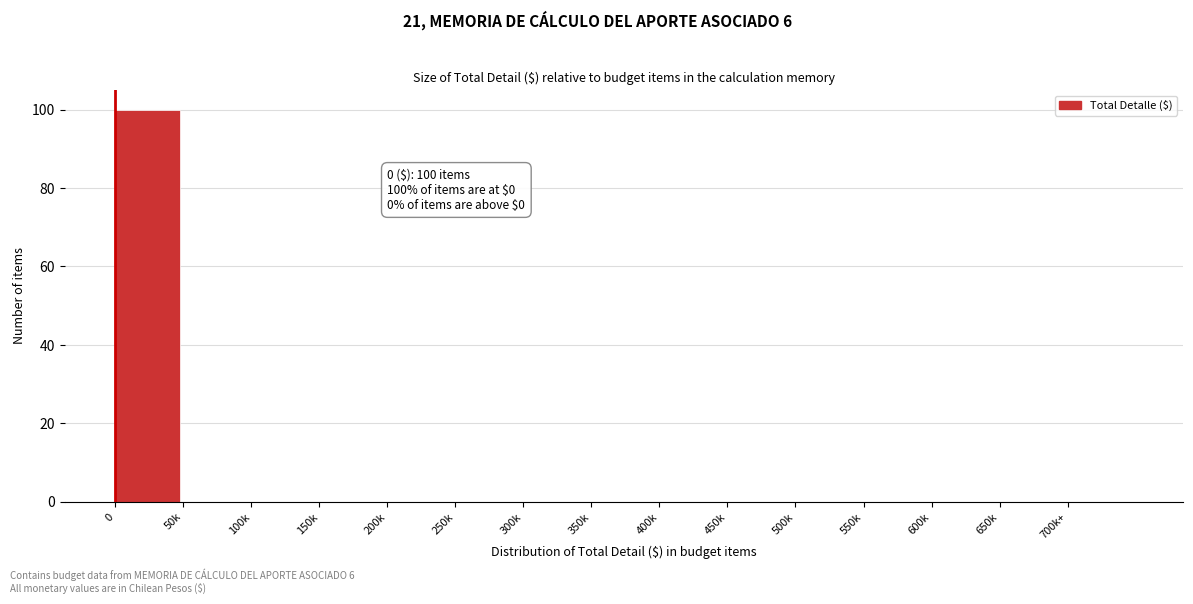

Reading left to right, extract all data points from this chart.

0=100	50k=0	100k=0	150k=0	200k=0	250k=0	300k=0	350k=0	400k=0	450k=0	500k=0	550k=0	600k=0	650k=0	700k+=0